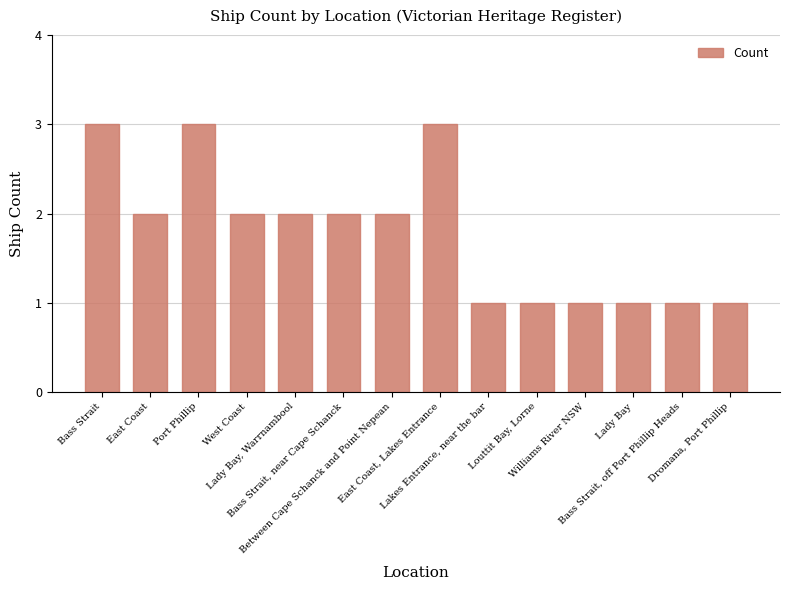

Which has a higher value, Port Phillip or Lady Bay, Warrnambool?

Port Phillip